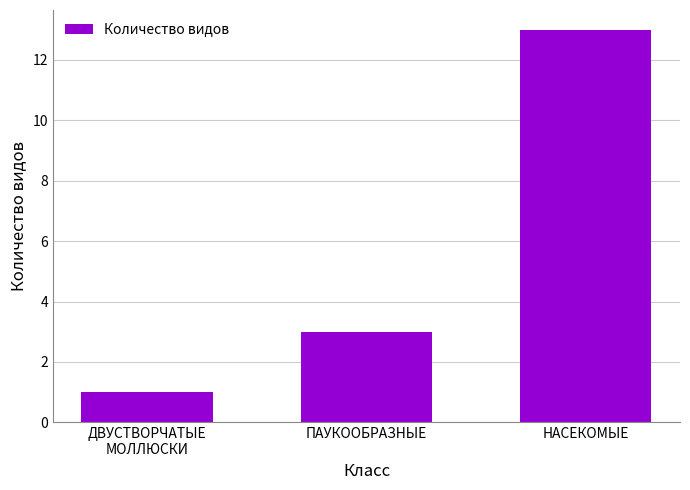

Which label corresponds to the largest value in the chart?

НАСЕКОМЫЕ